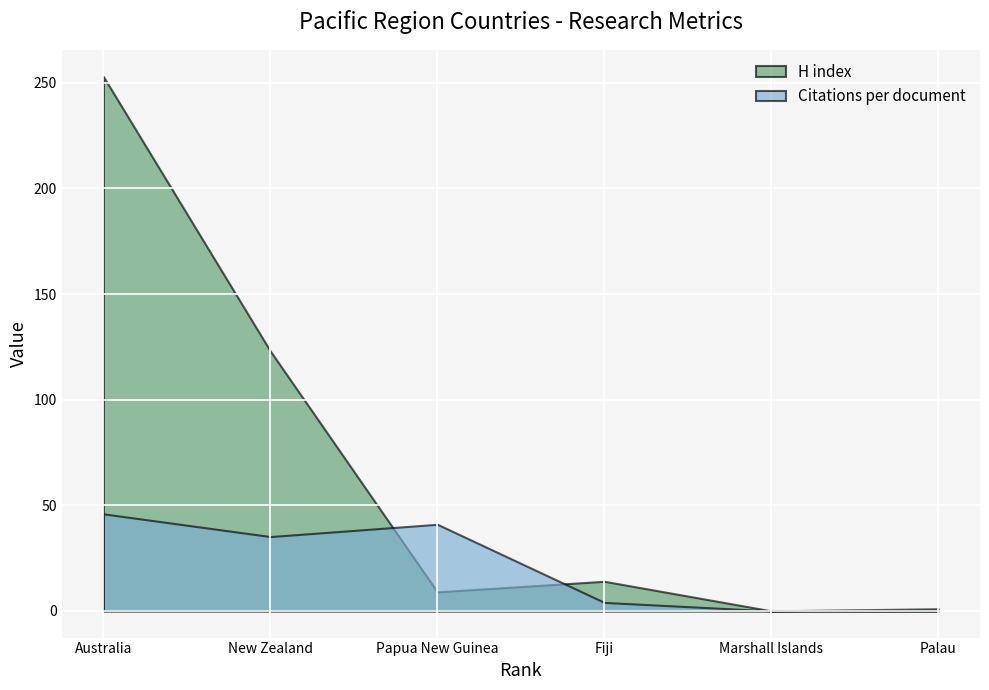

Between New Zealand and Papua New Guinea, which series saw the biggest shift?

H index